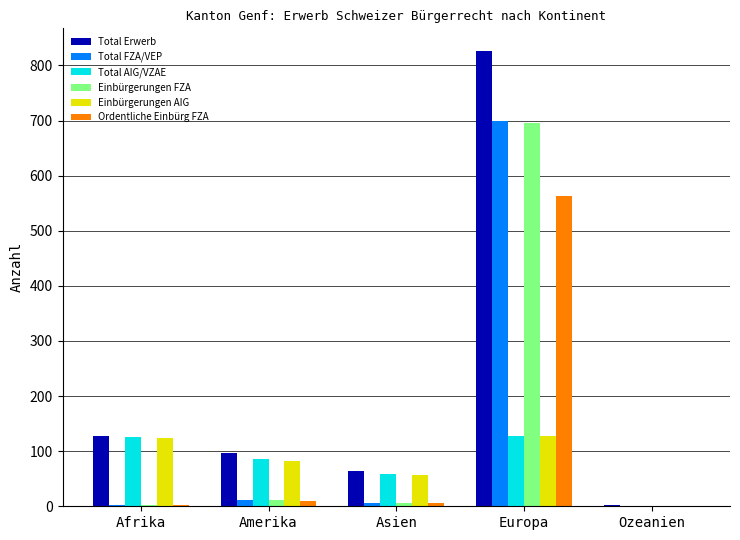

What is the greatest value displayed?

826